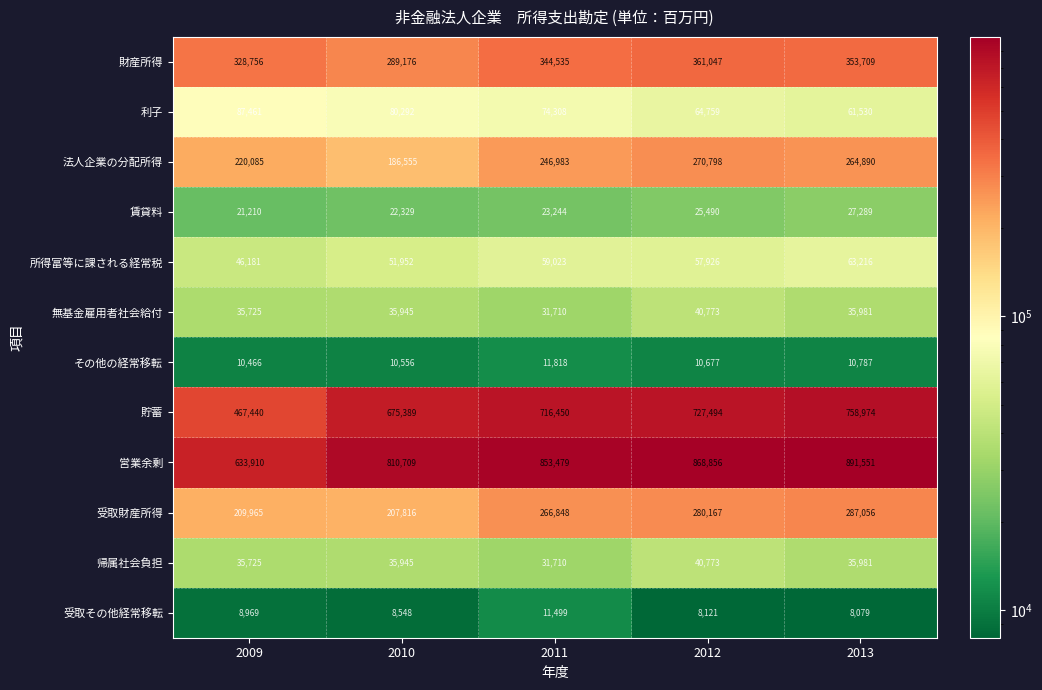

What is the total value across all series at 2009?

2105893